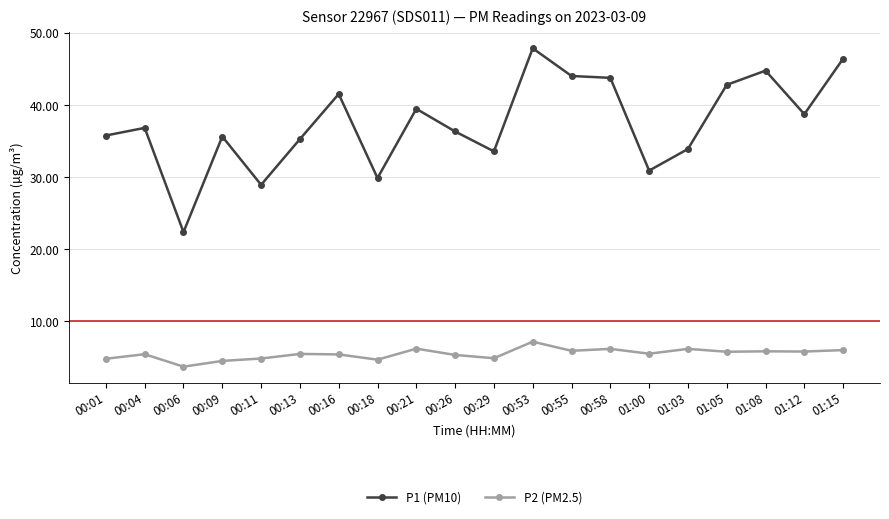

True or false: P1 (PM10) has a value of 13.9 at 01:12.

False